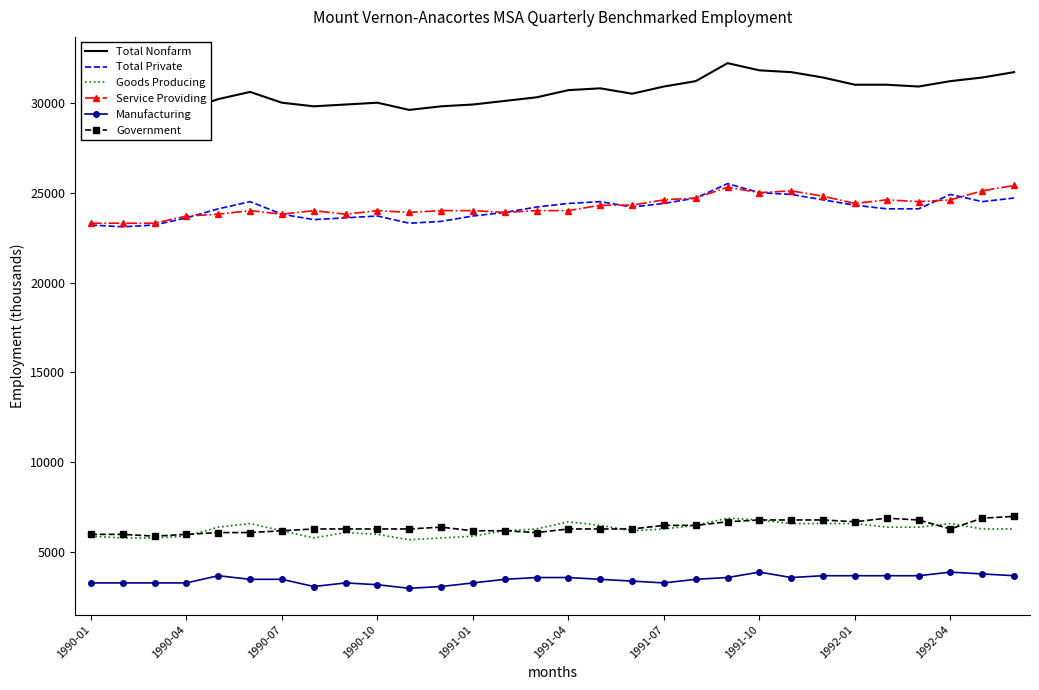

True or false: Total Private and Government intersect in this chart.

False